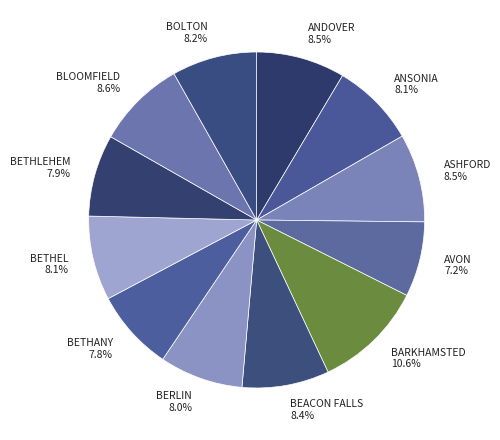

How much of the chart is everything except AVON?

92.8%